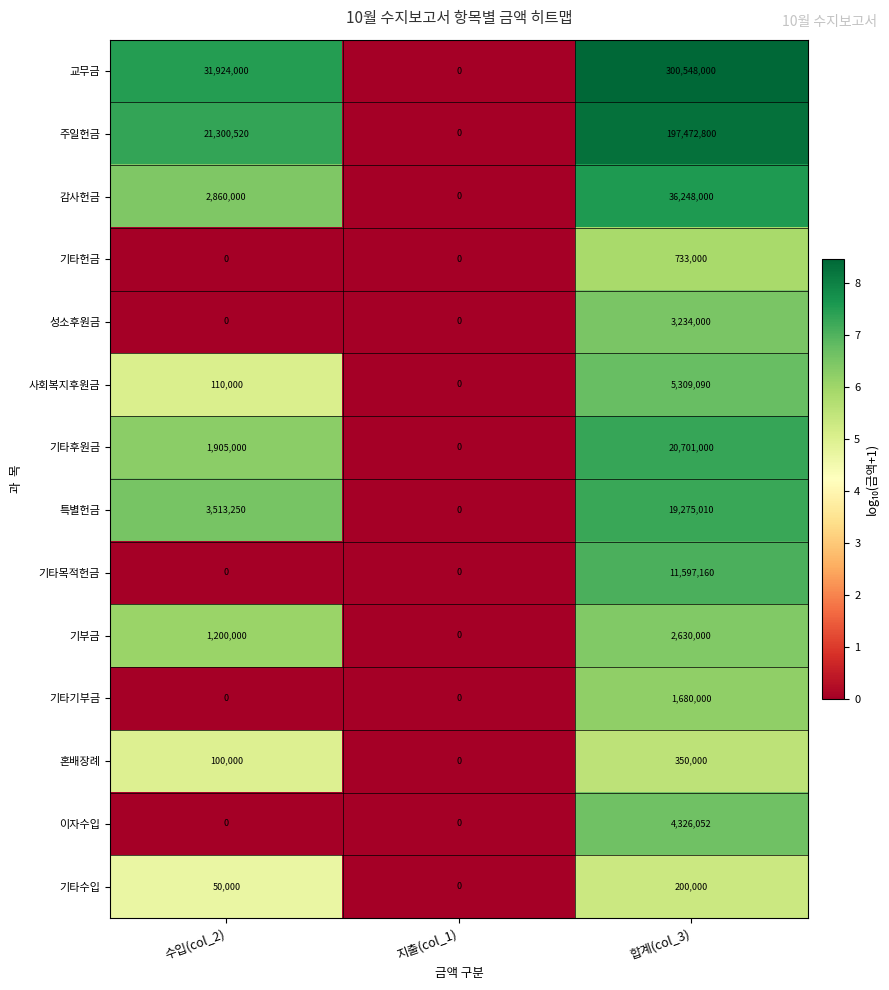

What is the sum of all 혼배장례 values?

450000